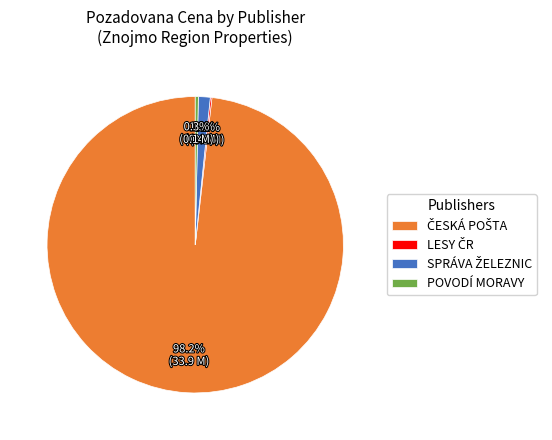

Does any single category account for the majority?

Yes